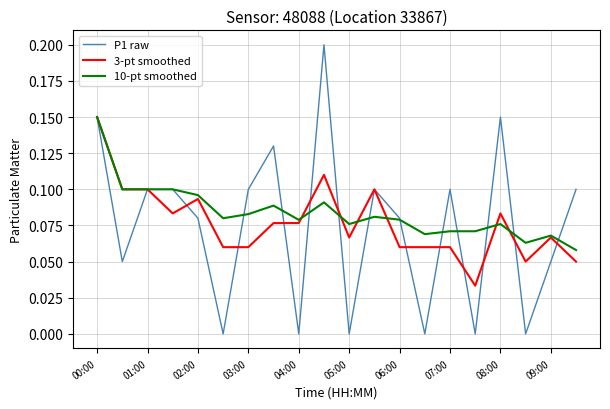

Which series has the largest range (max minus min)?

P1 raw